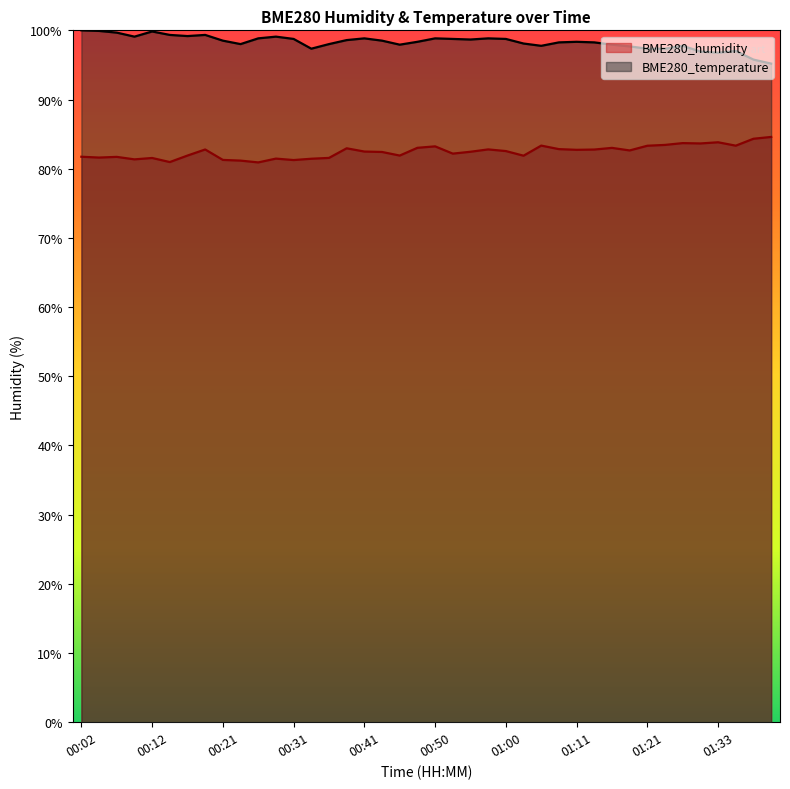

At how many categories does at least one series exceed 81?

40